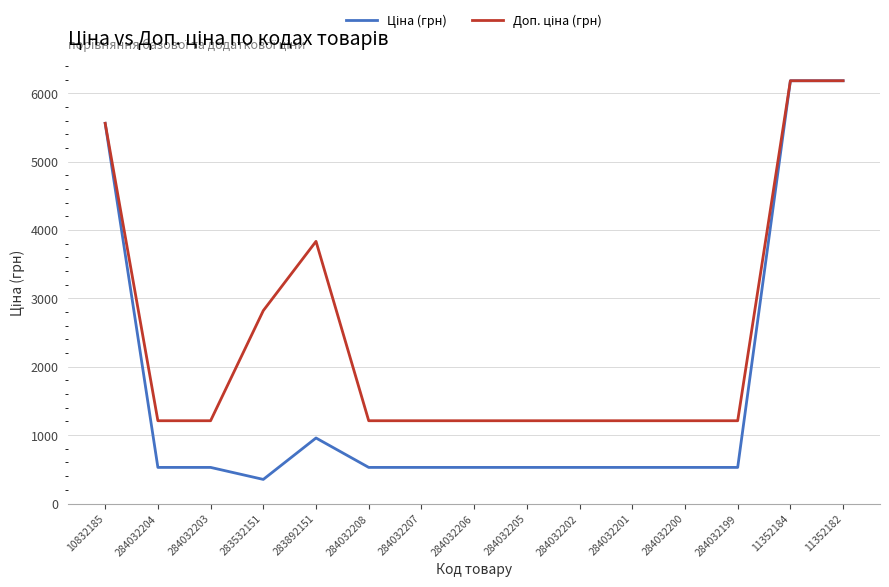

What position from the left is 284032201?

11